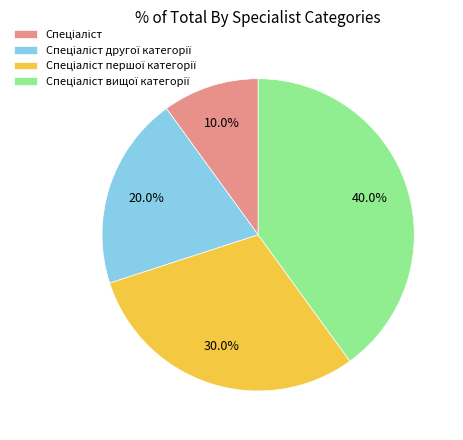

Is there any slice that represents more than half of the pie?

No